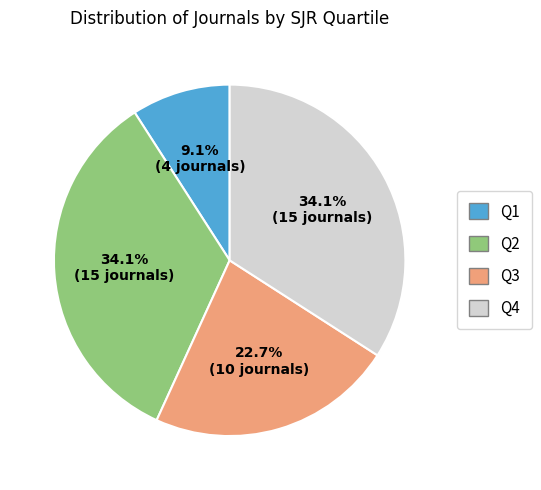

What is the ratio of the value at Q2 to the value at Q3?

1.5